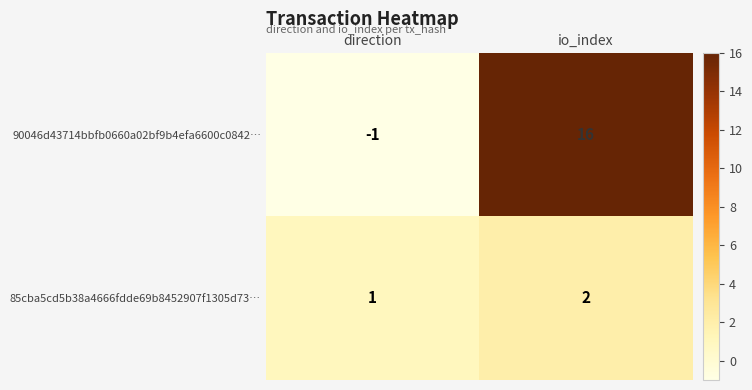

What is the difference between the maximum and minimum values in the 90046d43714bbfb0660a02bf9b4efa6600c0842… series?

17